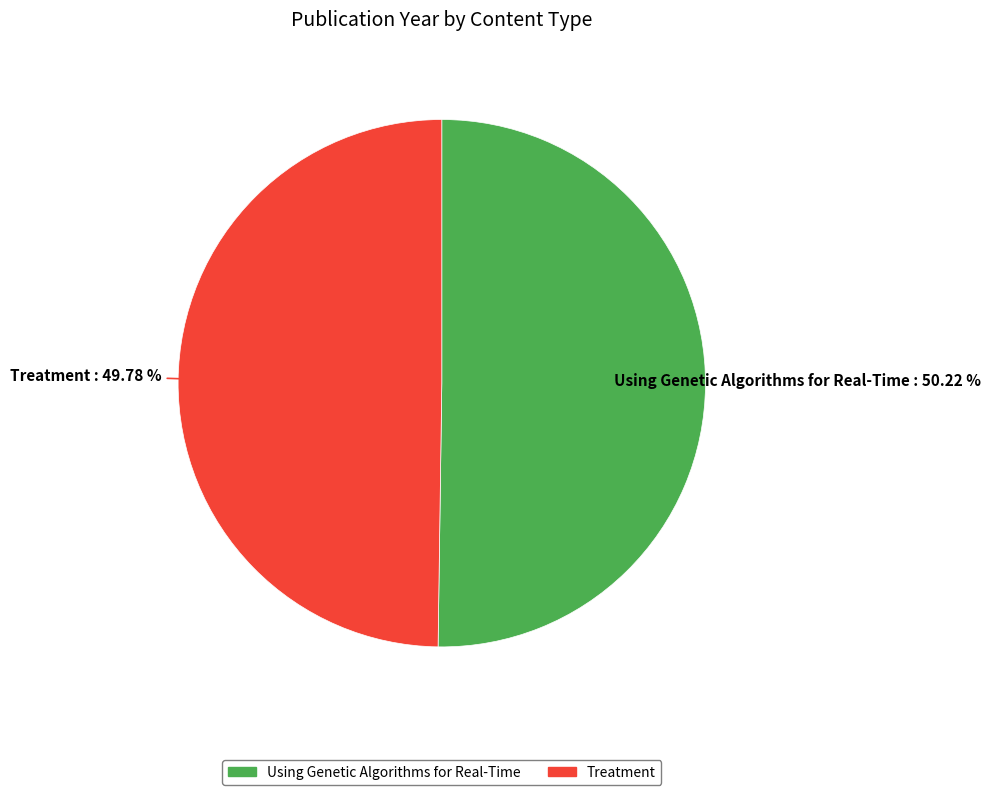

What is the ratio of the value at Using Genetic Algorithms for Real-Time to the value at Treatment?

1.0